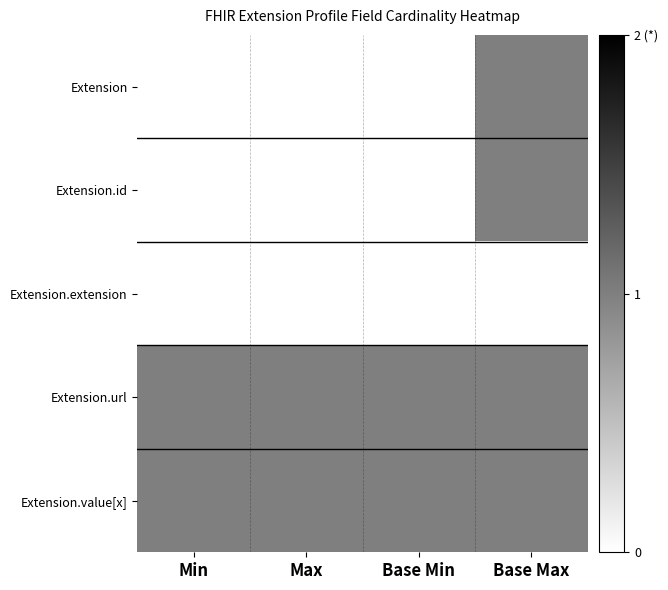

How many categories are shown in the chart?

4